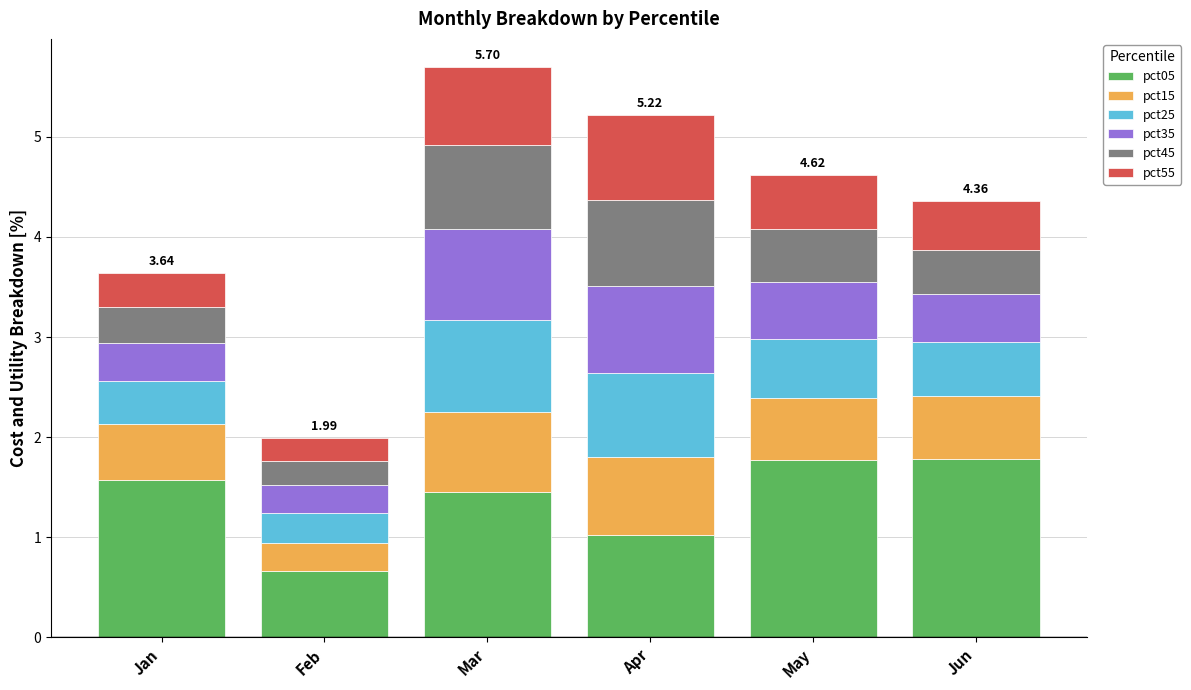

What is the total value across all series at Mar?

5.7